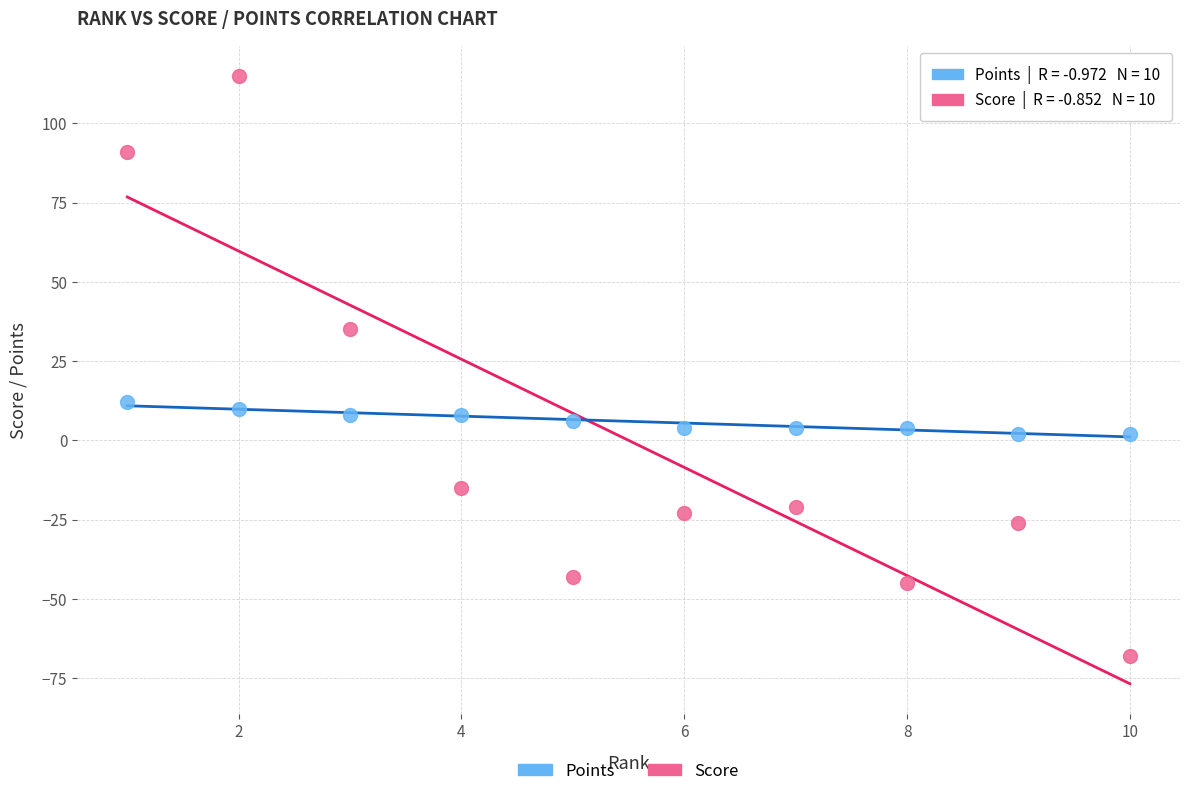

Which series reaches the minimum Y coordinate?

Score